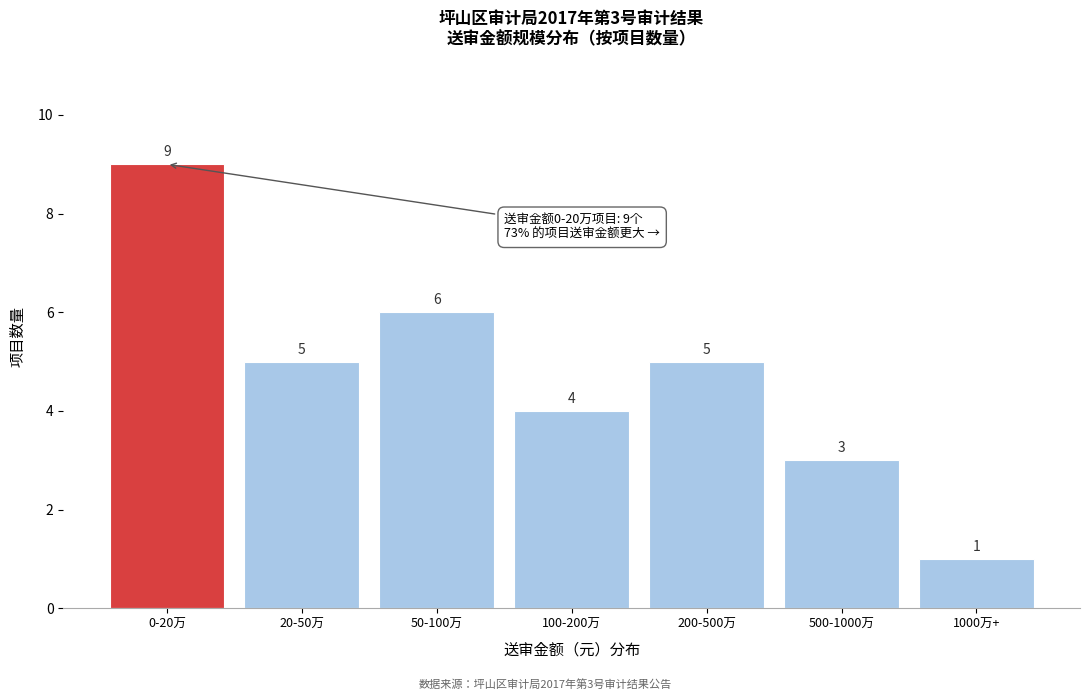

Reading left to right, list all the values displayed in this chart.

9	5	6	4	5	3	1